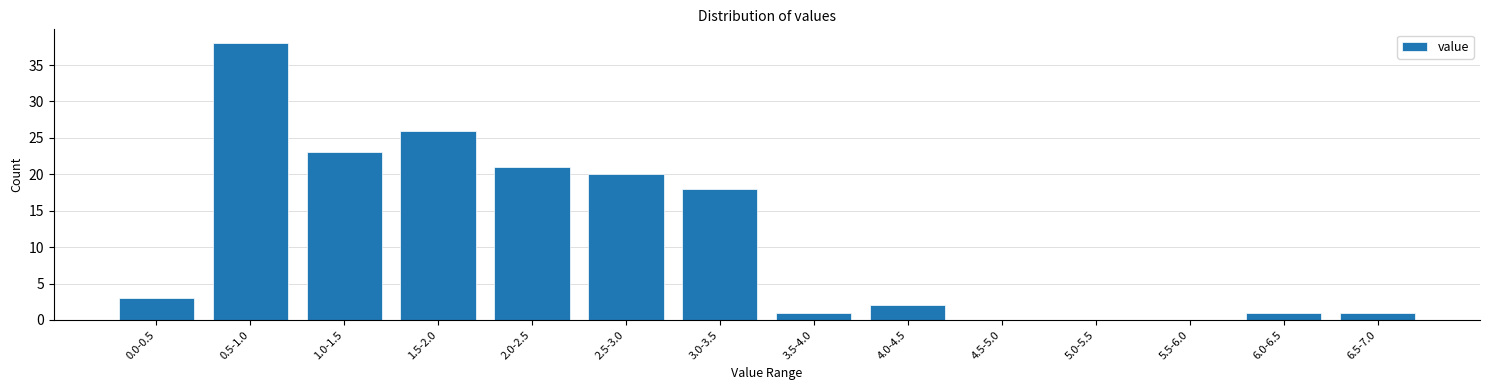

Reading right to left, extract all data points from this chart.

6.5-7.0=1	6.0-6.5=1	5.5-6.0=0	5.0-5.5=0	4.5-5.0=0	4.0-4.5=2	3.5-4.0=1	3.0-3.5=18	2.5-3.0=20	2.0-2.5=21	1.5-2.0=26	1.0-1.5=23	0.5-1.0=38	0.0-0.5=3